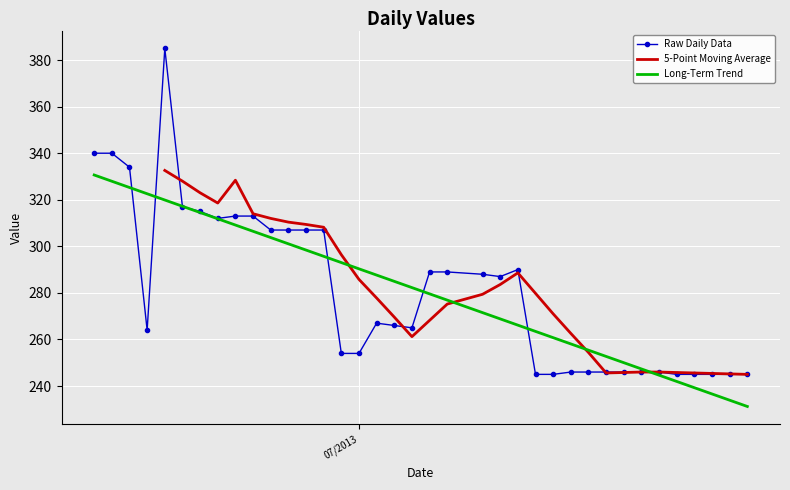

What is the sum of all values?

10689